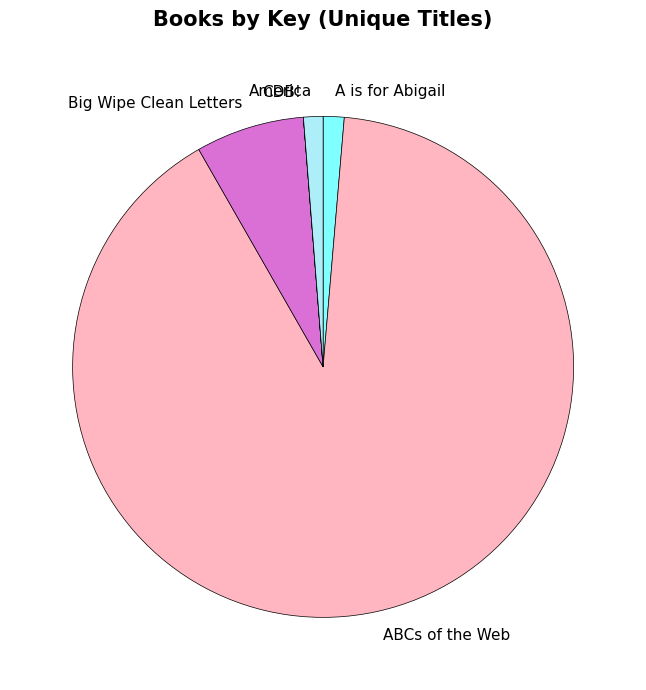

What is the largest slice in the pie chart?

ABCs of the Web